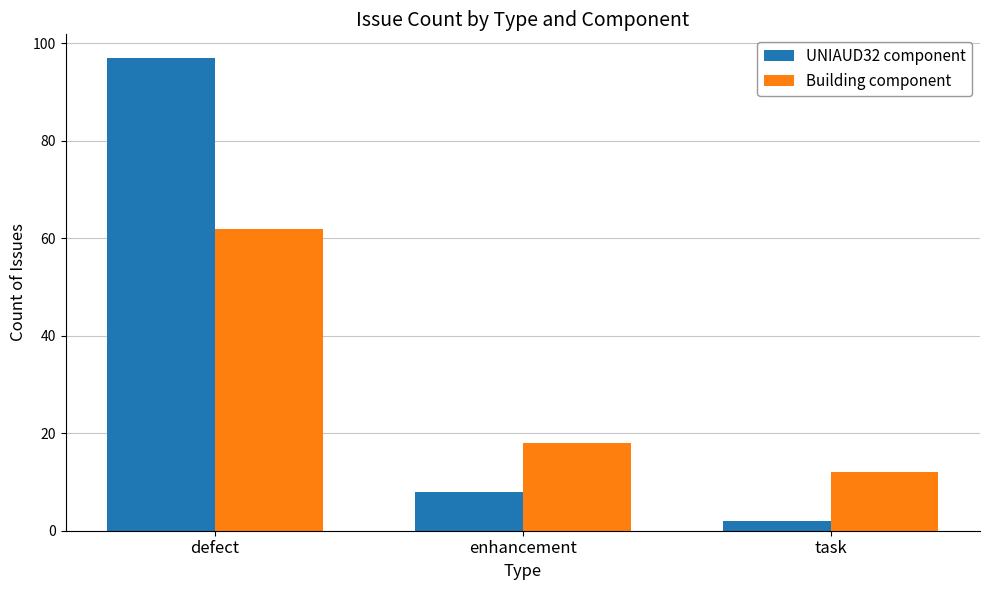

What is the label of the 3rd bar from the right?

defect